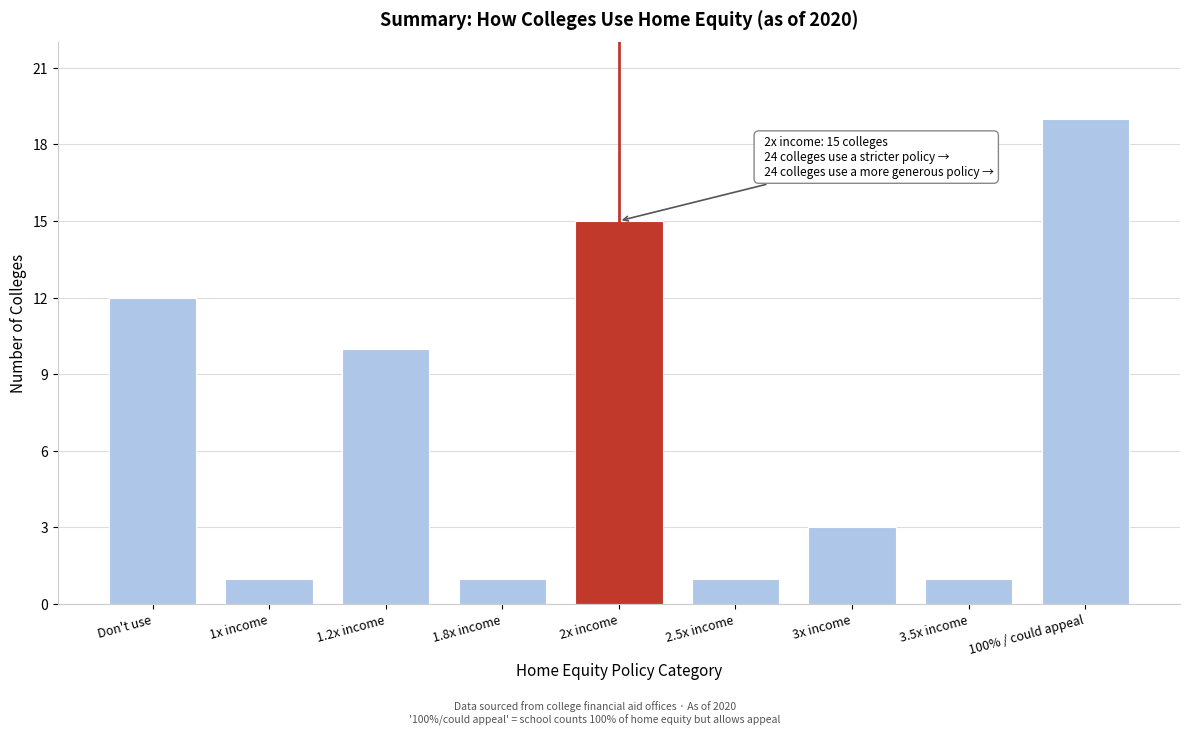

Reading right to left, transcribe all the data shown in this chart.

19	1	3	1	15	1	10	1	12